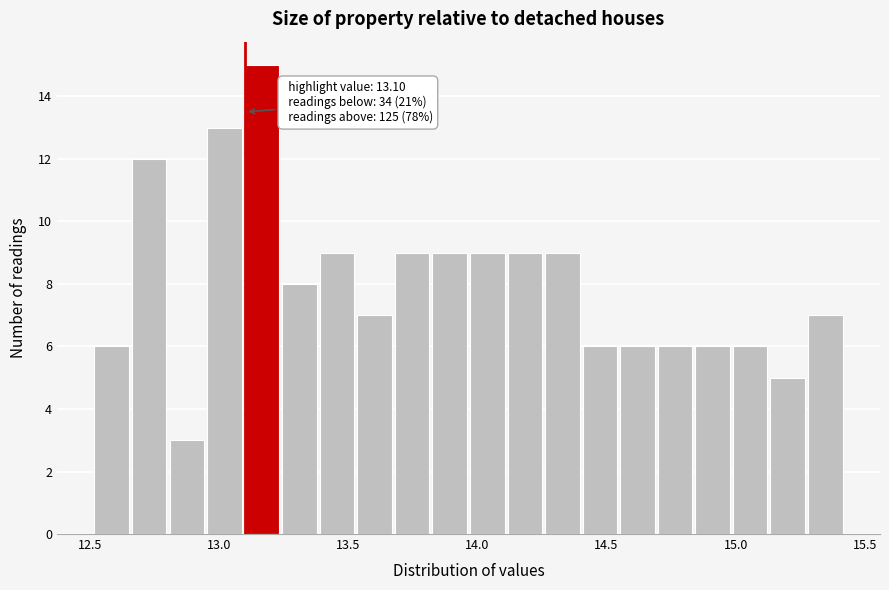

Read against the x-axis, roughly where is the centre of the tallest bar?

13.15